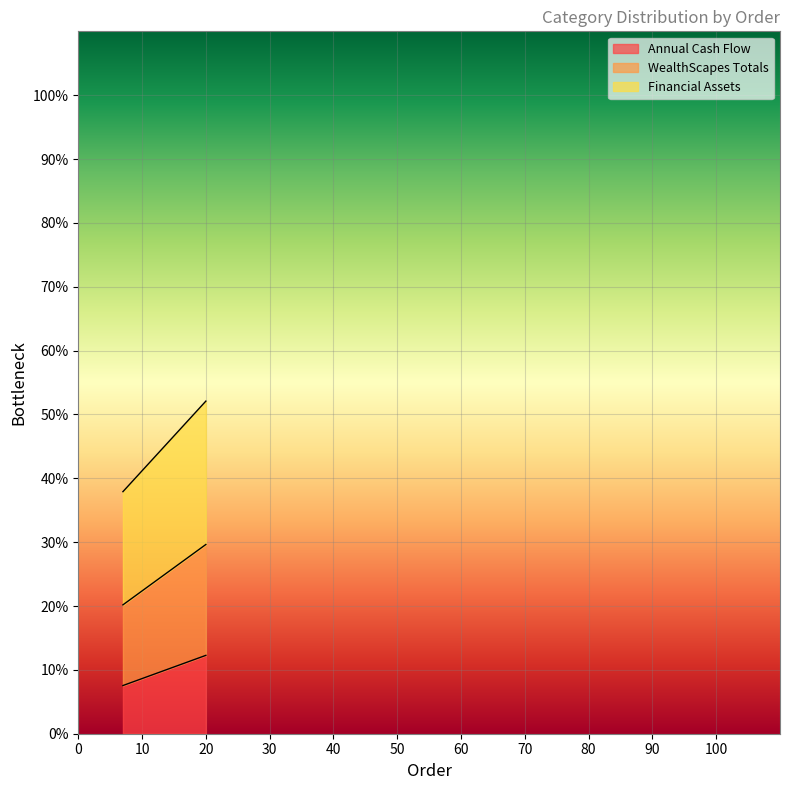

How many categories are shown in the chart?

14